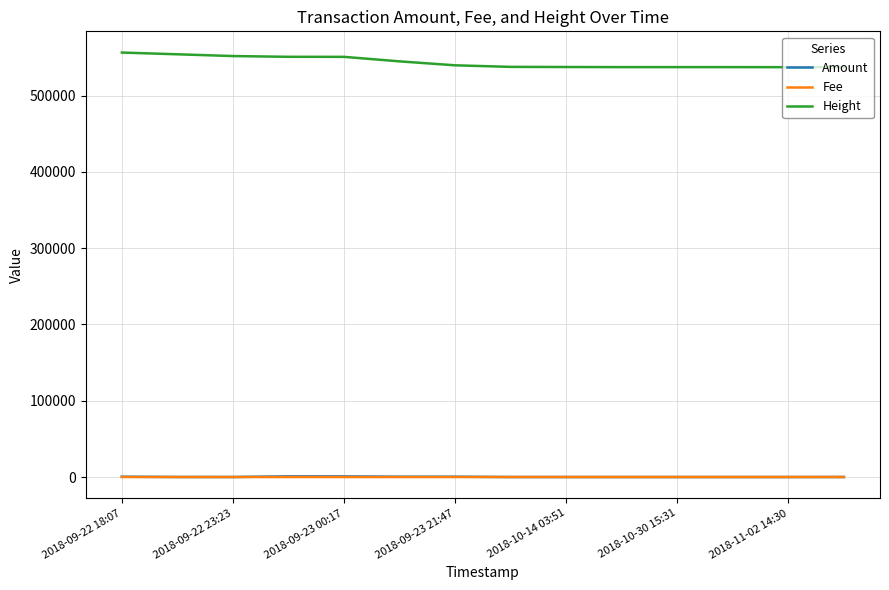

What is the greatest value displayed?

556300.0